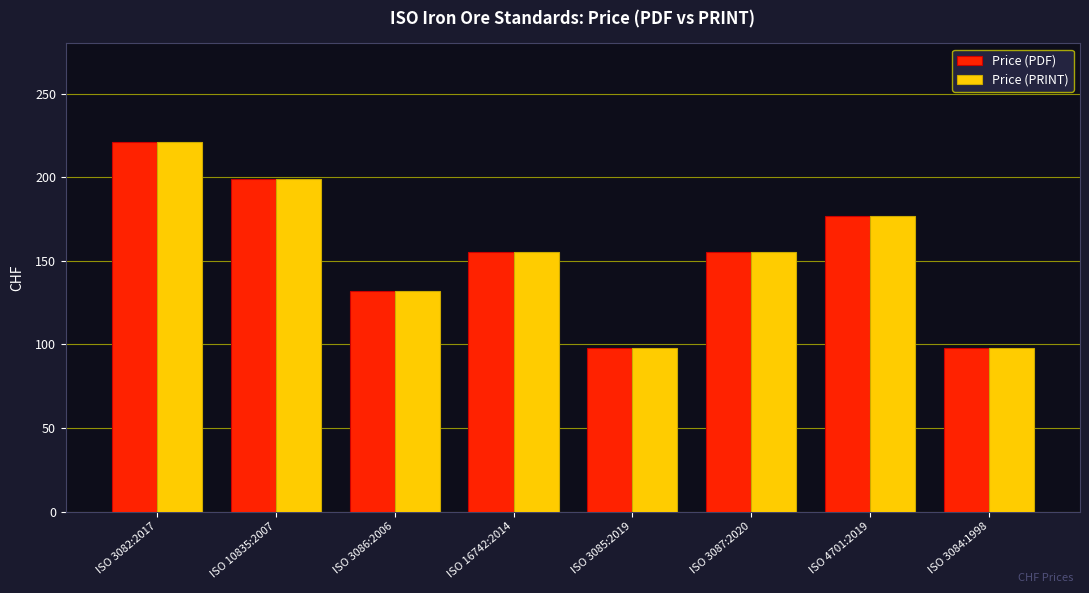

What are all the series names shown in the legend?

Price (PDF), Price (PRINT)